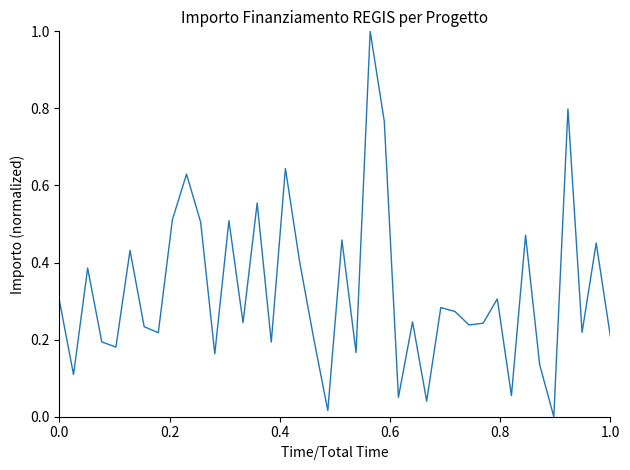

Does the chart display data point markers on the line(s)?

No